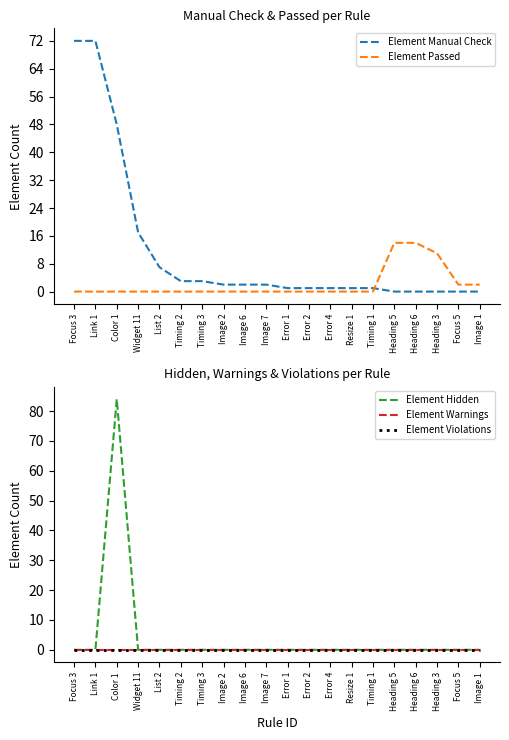

How many categories are shown in the chart?

20